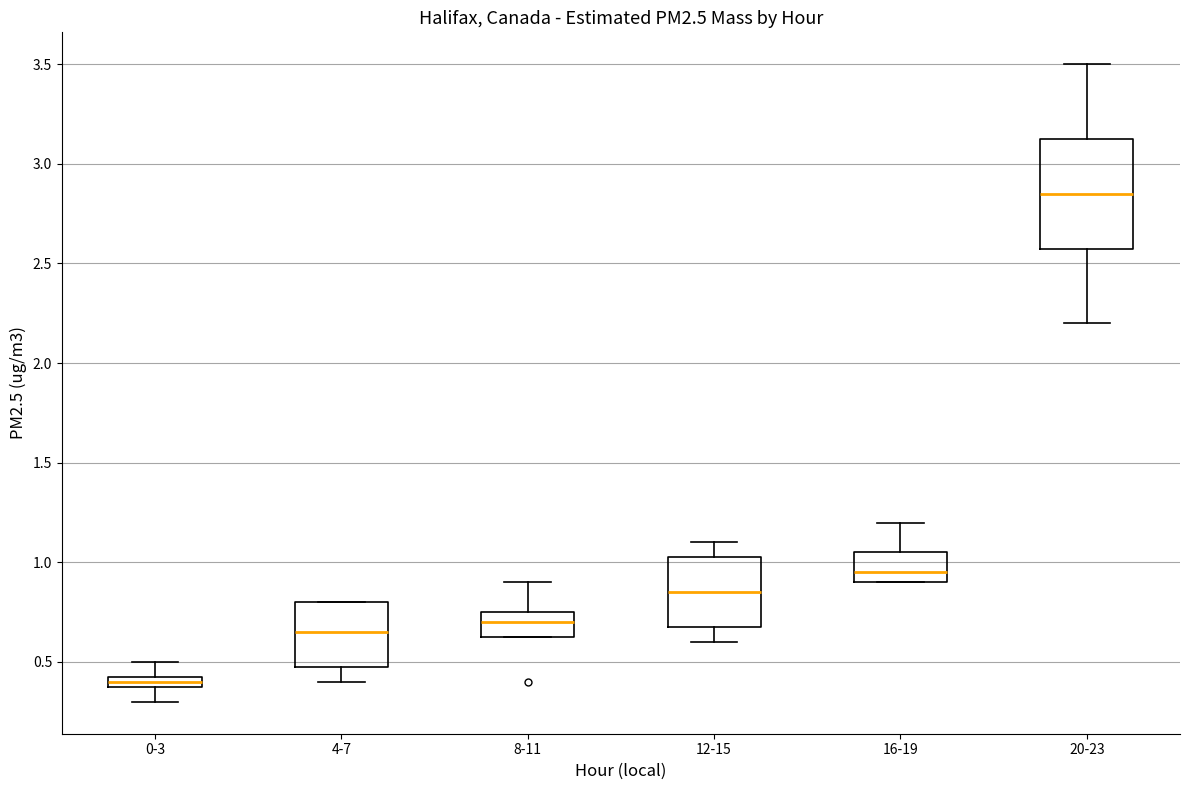

Which box is the tallest, from its lower edge to its upper edge?

20-23